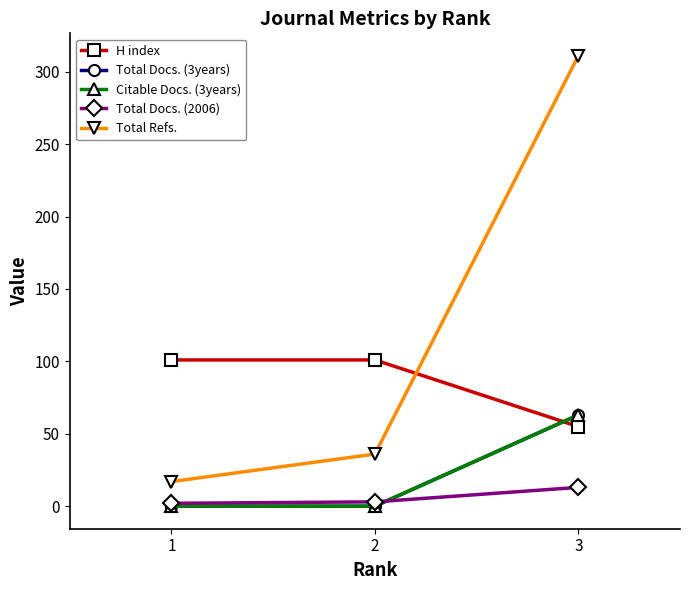

The value of Total Docs. (2006) at 1 is 1. True or false?

False